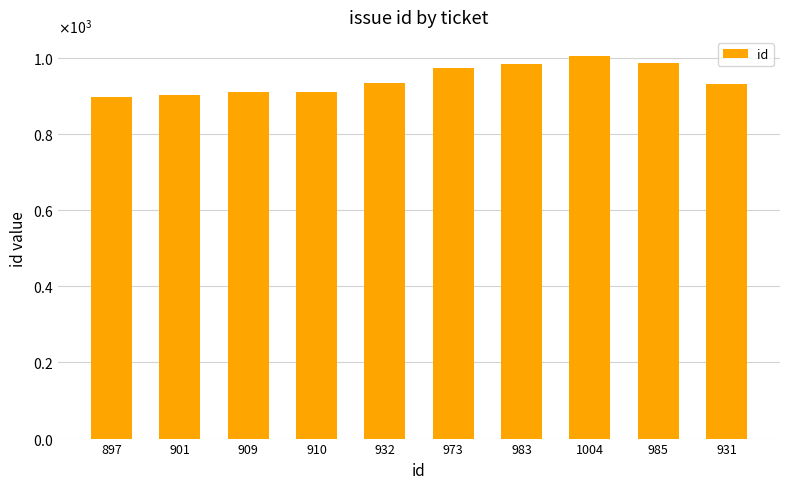

Is it true that the value at 983 is 983?

True